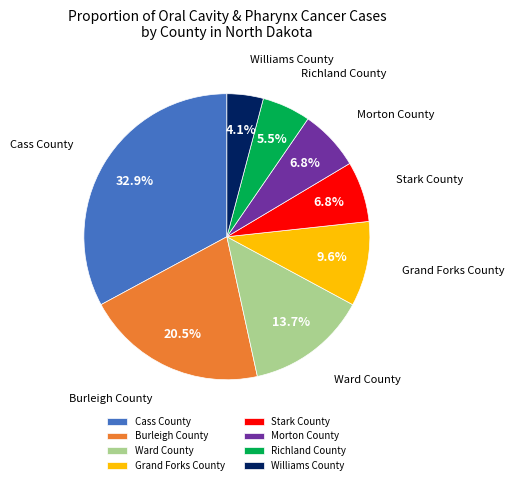

To the nearest percent, what is the difference between the largest and smallest slice percentages?

29%